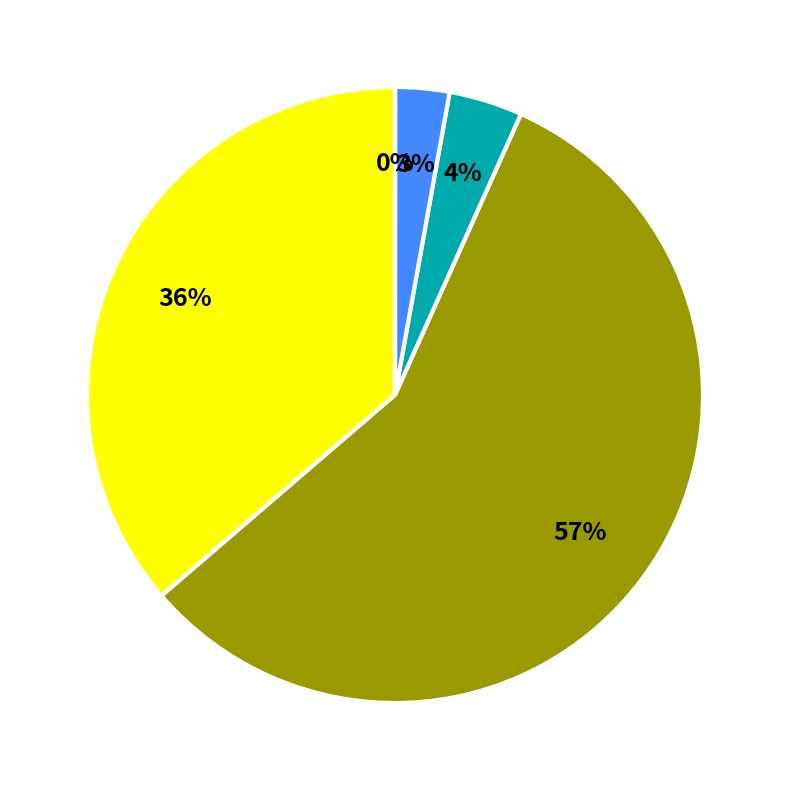

To the nearest percent, what is the average slice percentage?

20%